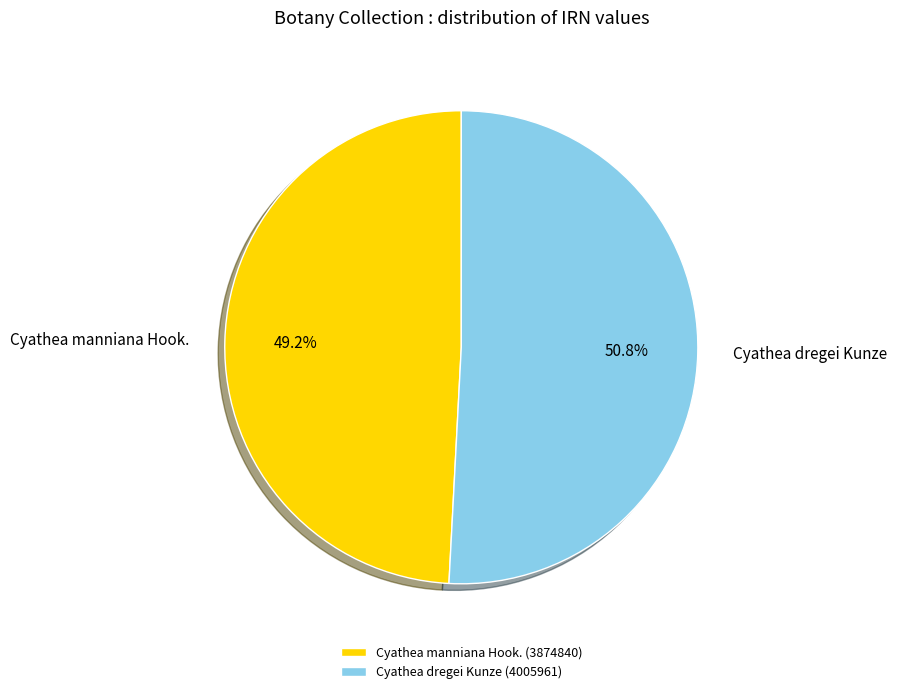

True or false: Cyathea dregei Kunze accounts for 51% of the total.

True